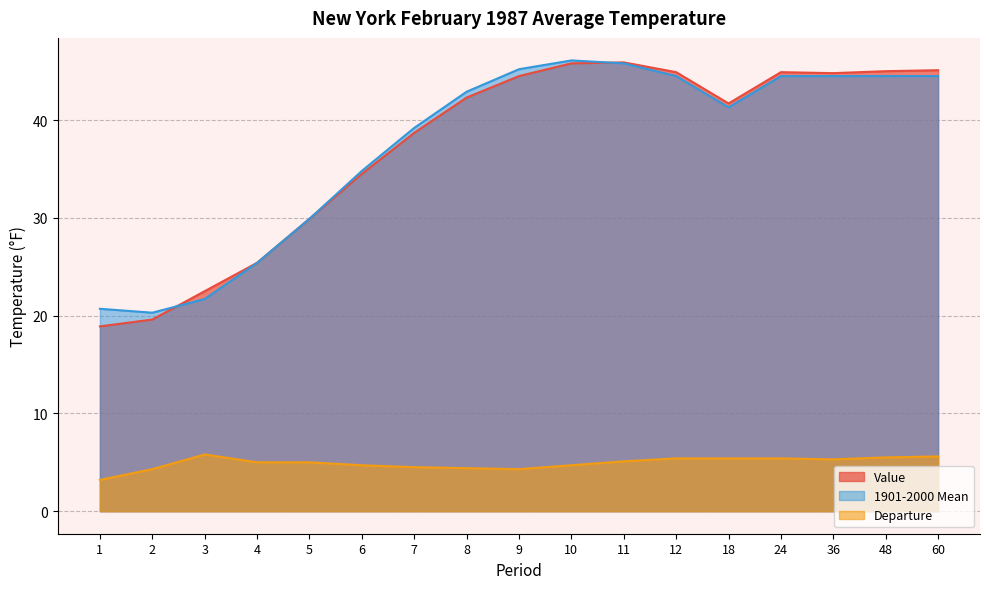

At which label is Departure closest to 4?

2